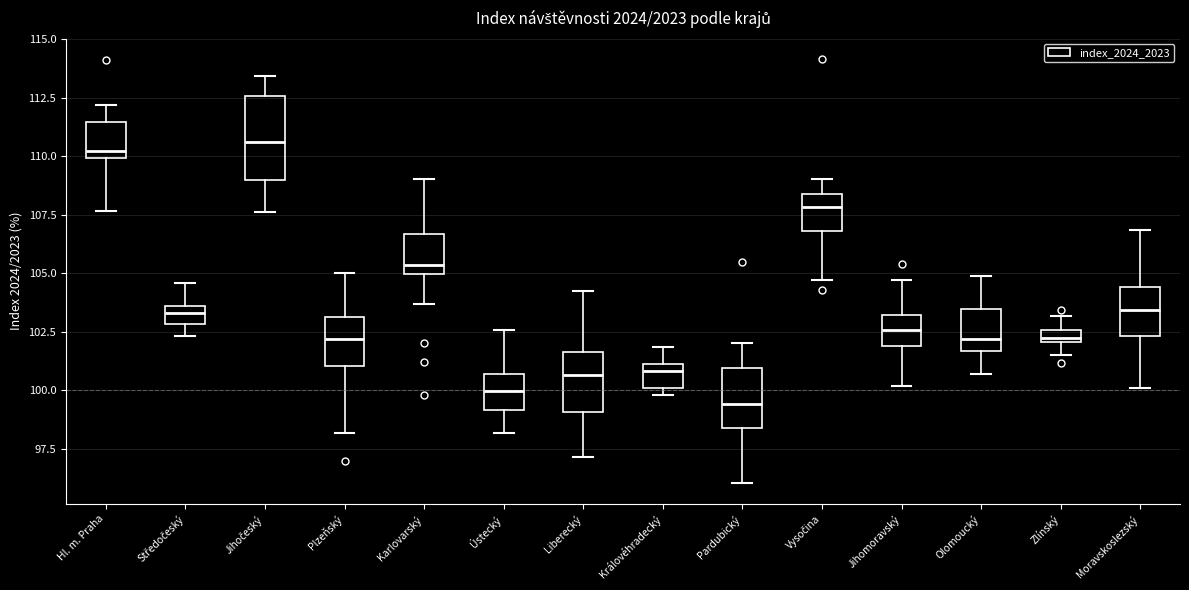

Which box is the tallest, from its lower edge to its upper edge?

Jihočeský